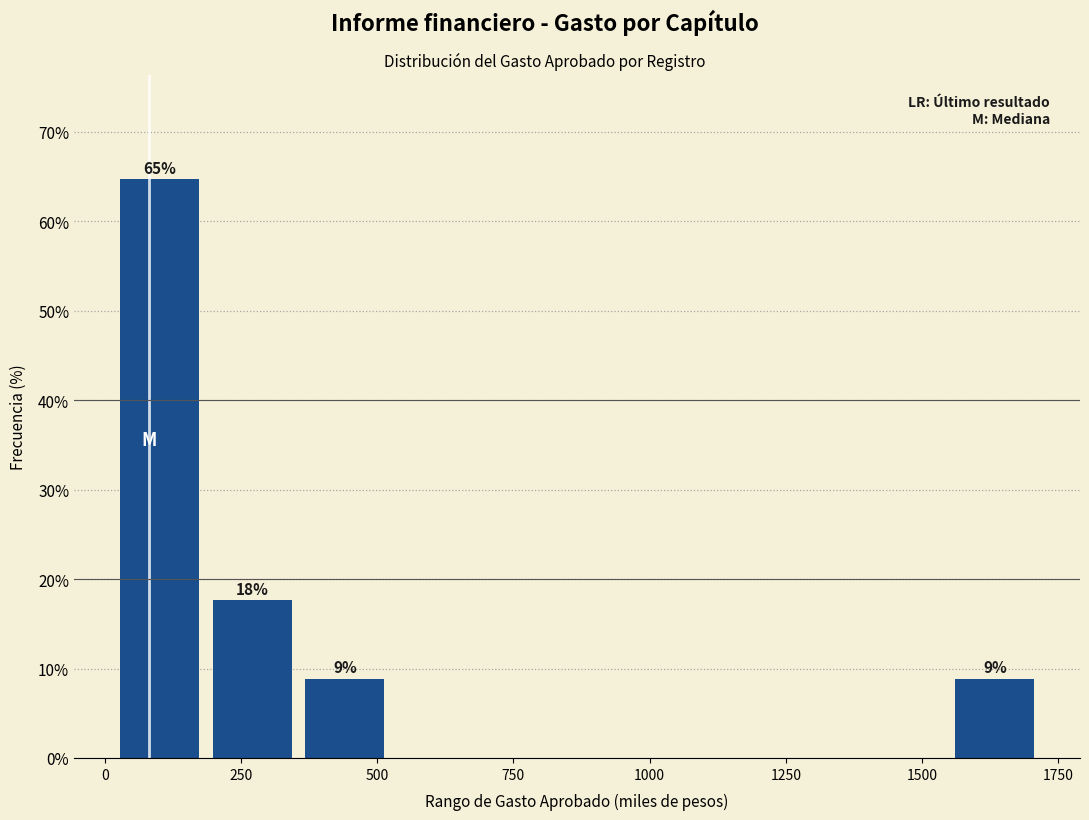

Read against the x-axis, roughly where is the centre of the tallest bar?

100